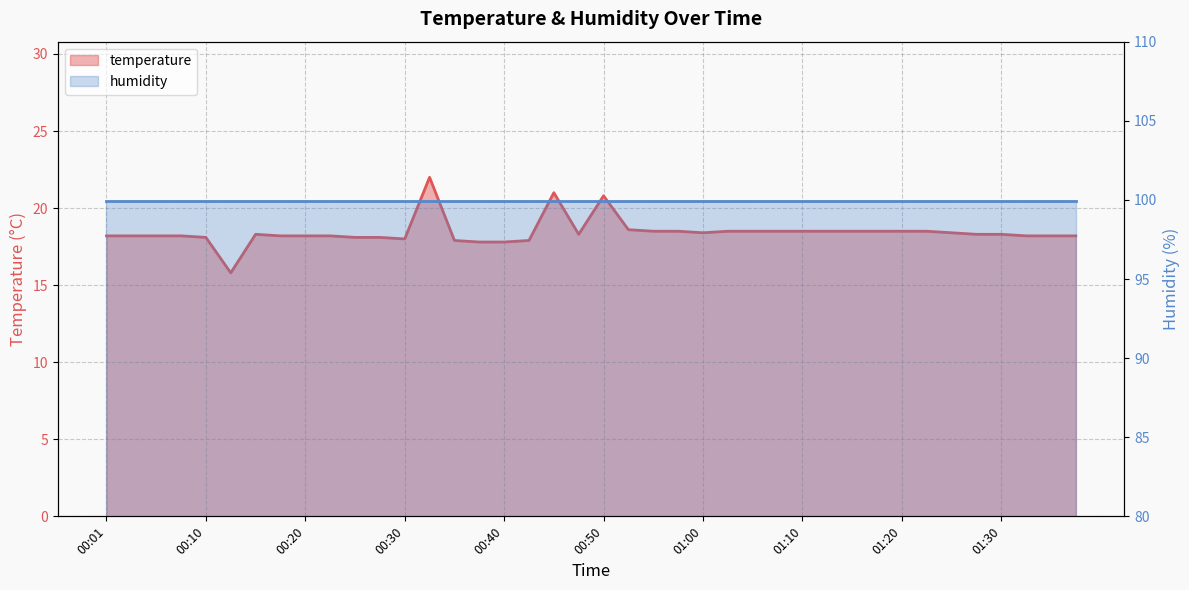

Approximately how many times larger is the value at 00:52 compared to 00:05?

1.0